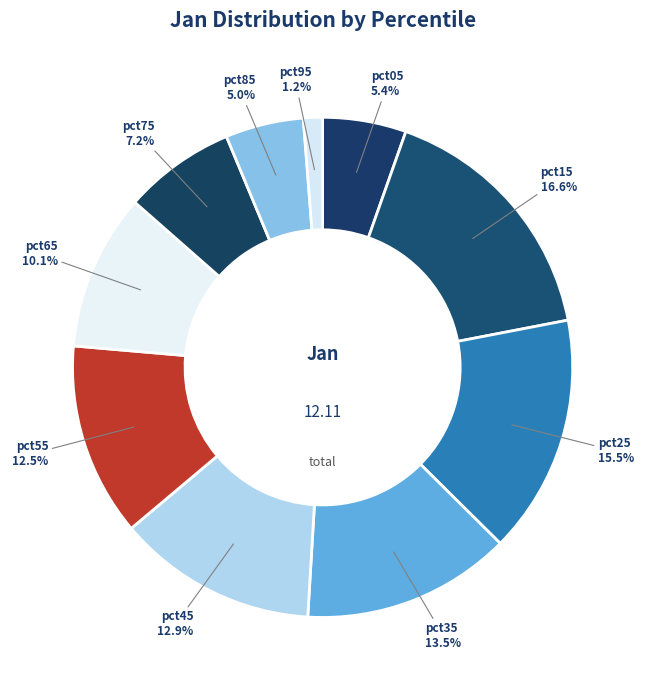

The pct95 slice represents 11% of the pie. True or false?

False